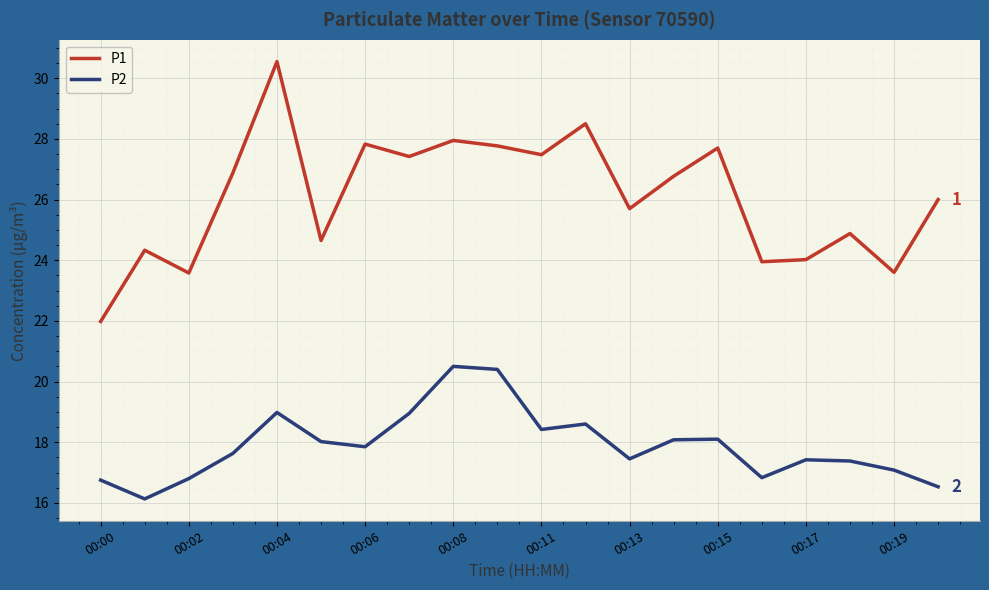

What is the sum of all P2 values?

357.9